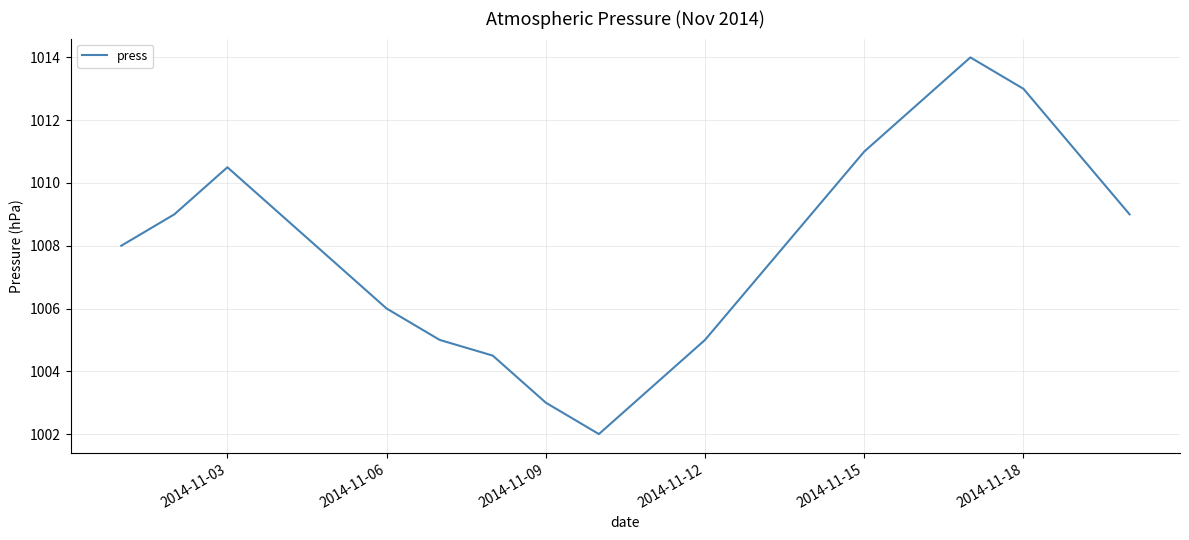

What is the difference between the maximum and minimum values?

12.0